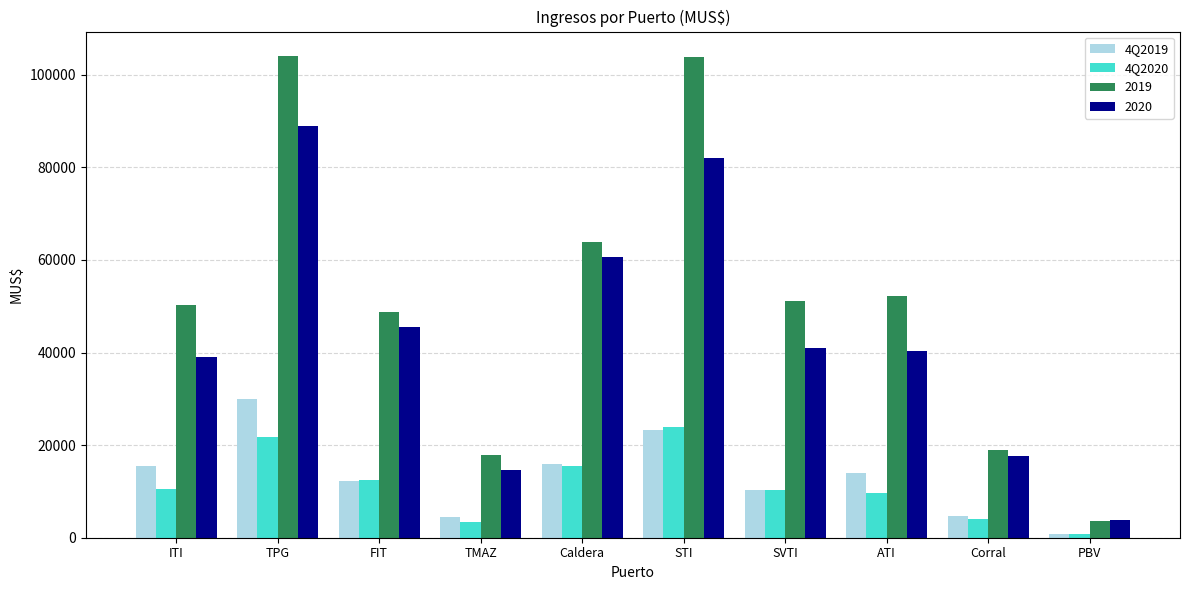

At which label is 4Q2020 closest to 12365?

FIT